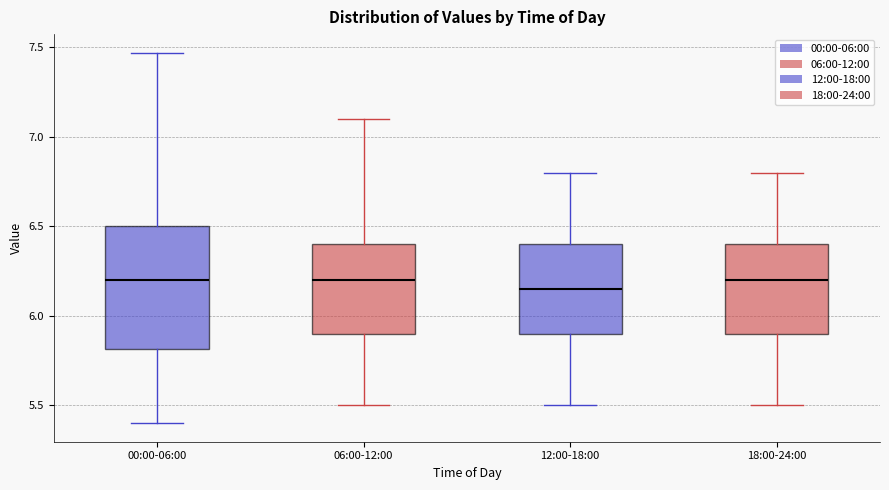

Reading left to right, transcribe this box plot: for each box, give where its median line is, the range the box spans, and where its two whiskers end, as read against the y-axis. The values are not printed on the chart, so give them approximately, as read against the axis.

00:00-06:00: median 6.20, box 5.80 to 6.50, whiskers 5.40 to 7.45
06:00-12:00: median 6.20, box 5.90 to 6.40, whiskers 5.50 to 7.10
12:00-18:00: median 6.15, box 5.90 to 6.40, whiskers 5.50 to 6.80
18:00-24:00: median 6.20, box 5.90 to 6.40, whiskers 5.50 to 6.80